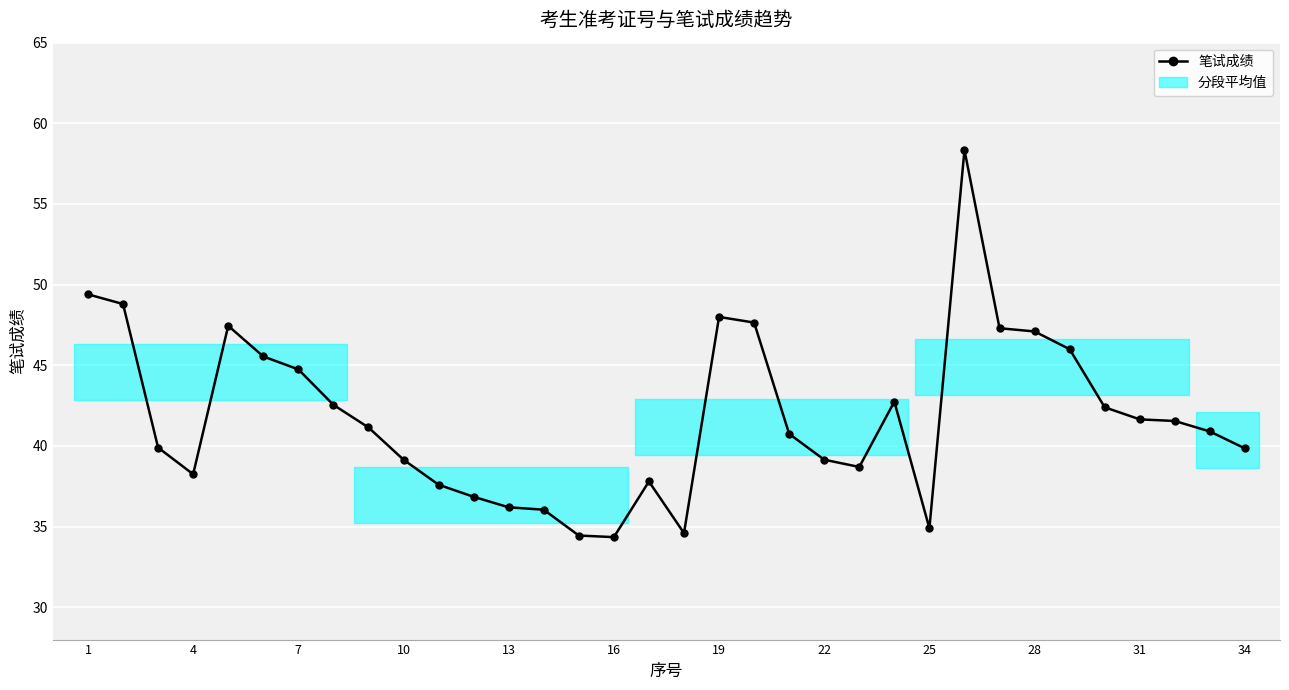

What is the minimum value shown in the chart?

34.4